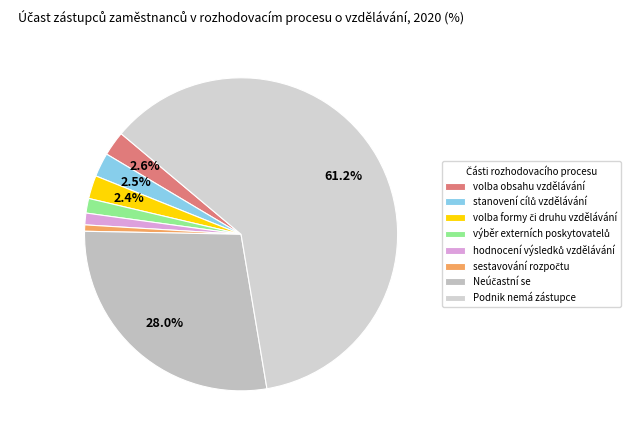

Rank the categories by value from highest to lowest.

Podnik nemá zástupce, Neúčastní se, volba obsahu vzdělávání, stanovení cílů vzdělávání, volba formy či druhu vzdělávání, výběr externích poskytovatelů, hodnocení výsledků vzdělávání, sestavování rozpočtu